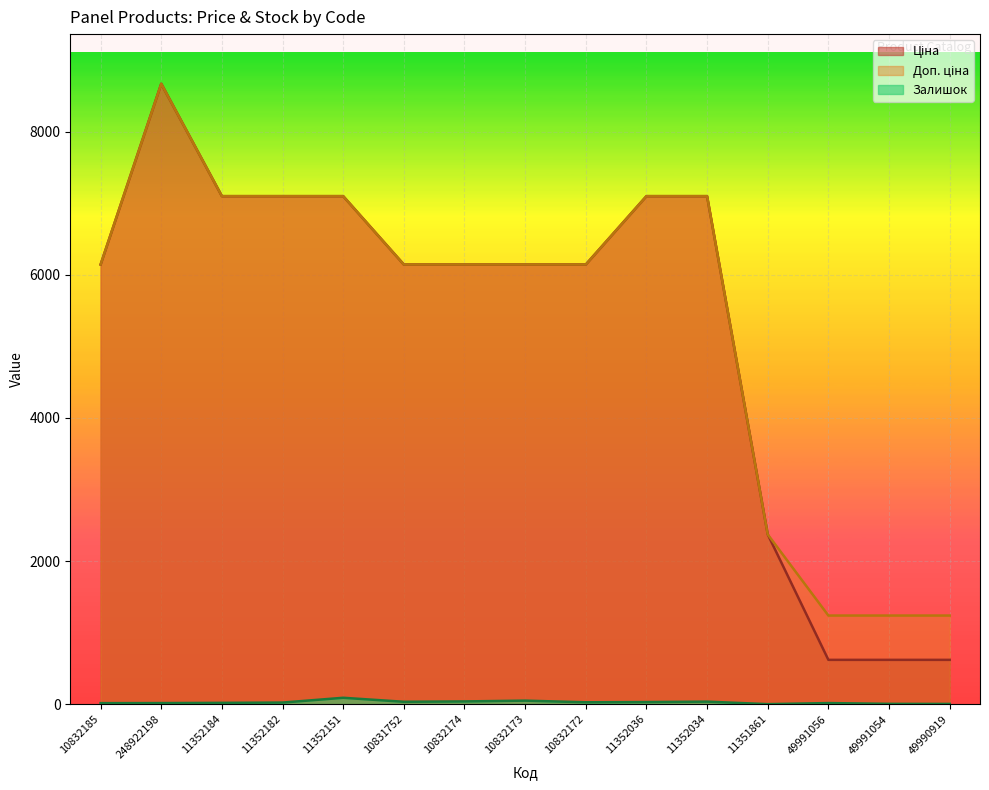

Where does the Залишок series first go above 22?

11352151